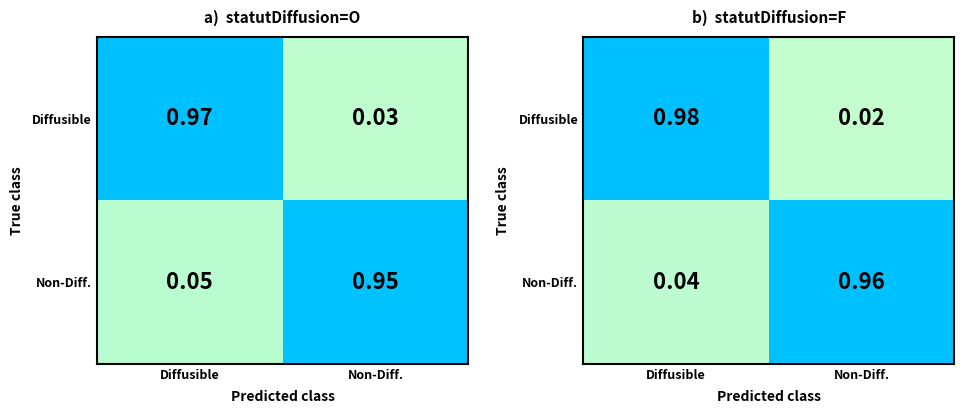

Is the value of Non-Diff. at Diffusible greater than the value of Diffusible at Non-Diff.?

Yes